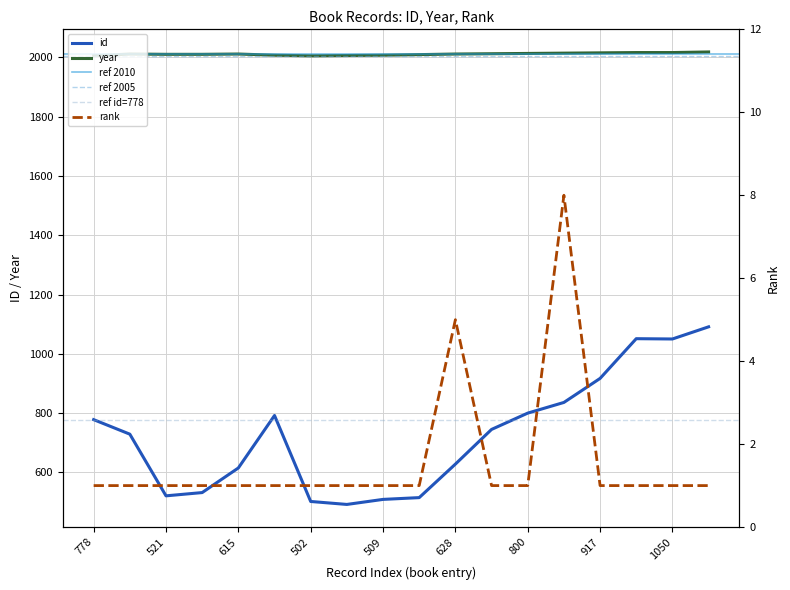

At how many categories does at least one series exceed 769?

18